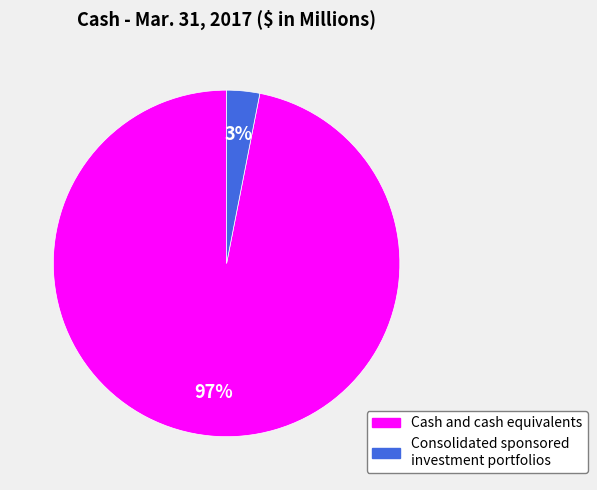

How many segments does this pie chart have?

2